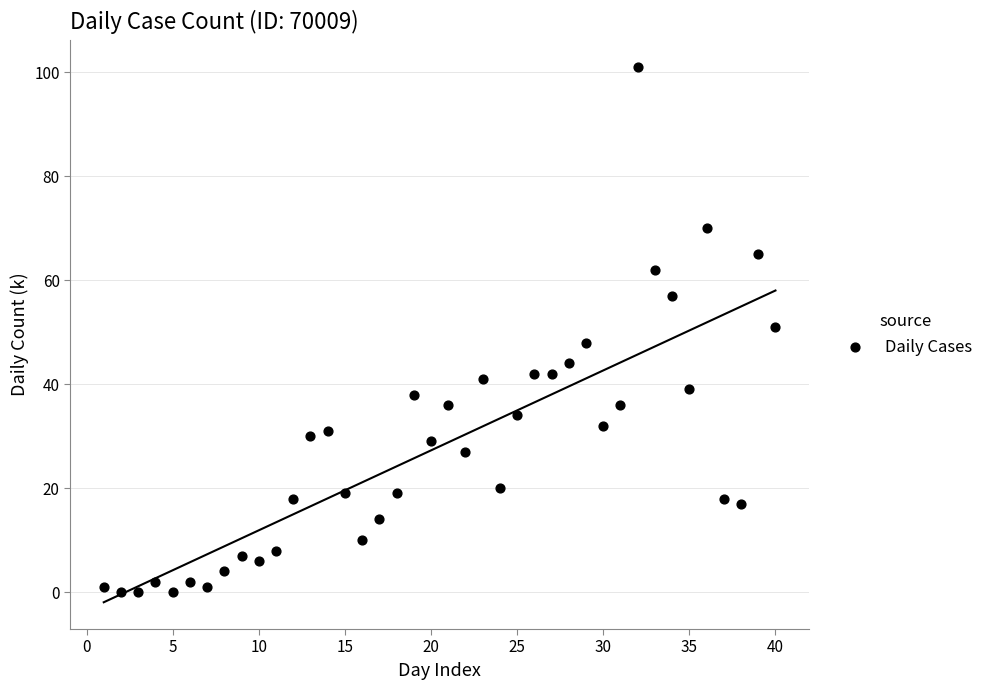

What is the range of Y values (max minus min)?

101